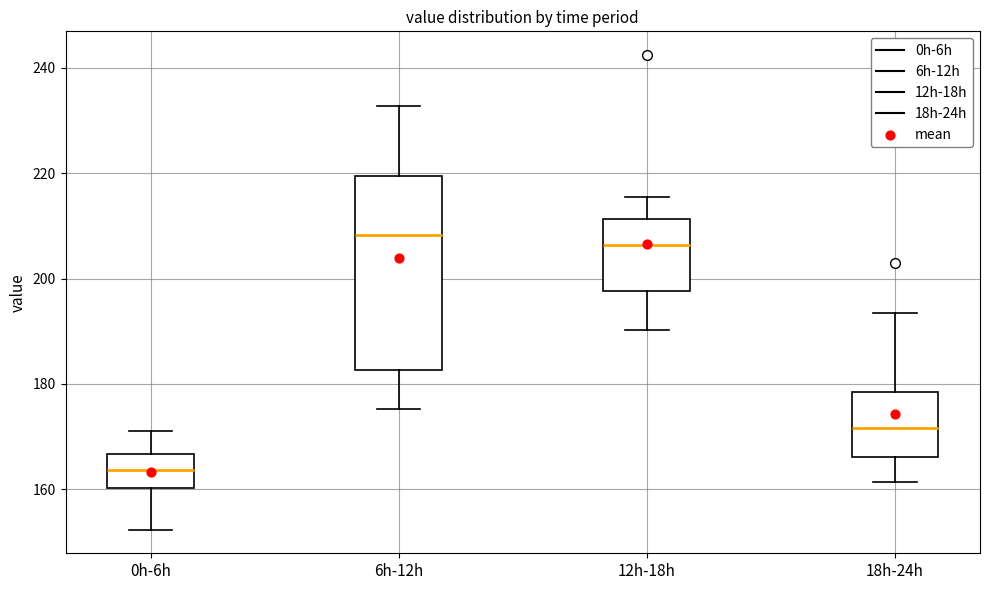

Which box has the lowest median line?

0h-6h